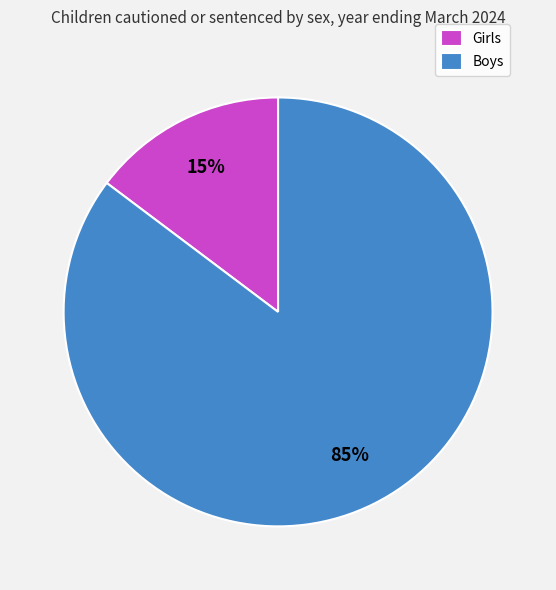

What is the smallest slice in the pie chart?

Girls